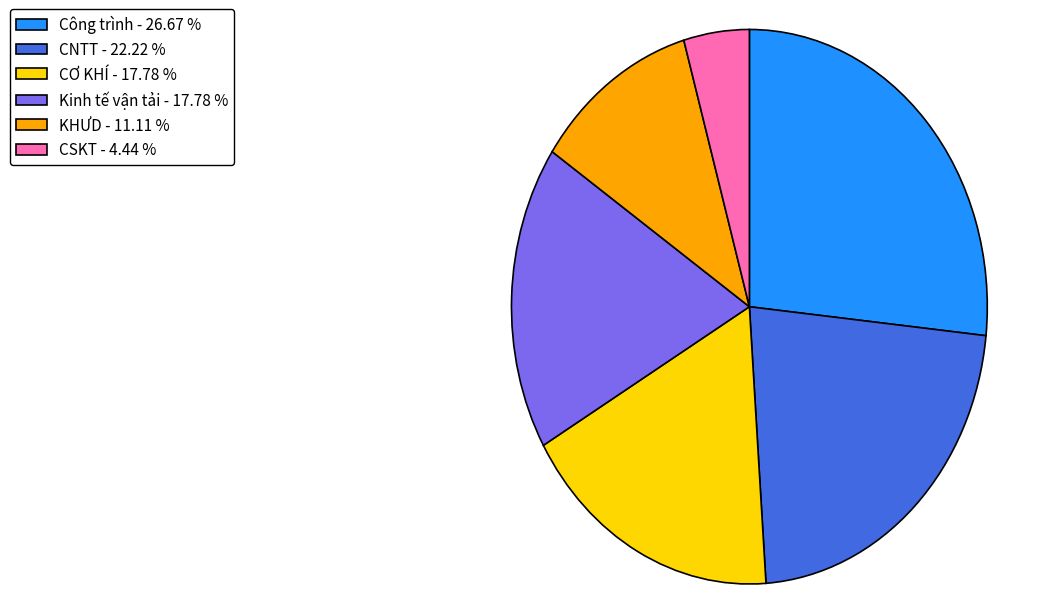

Approximately how many times larger is the value at KHƯD compared to Kinh tế vận tải?

0.6